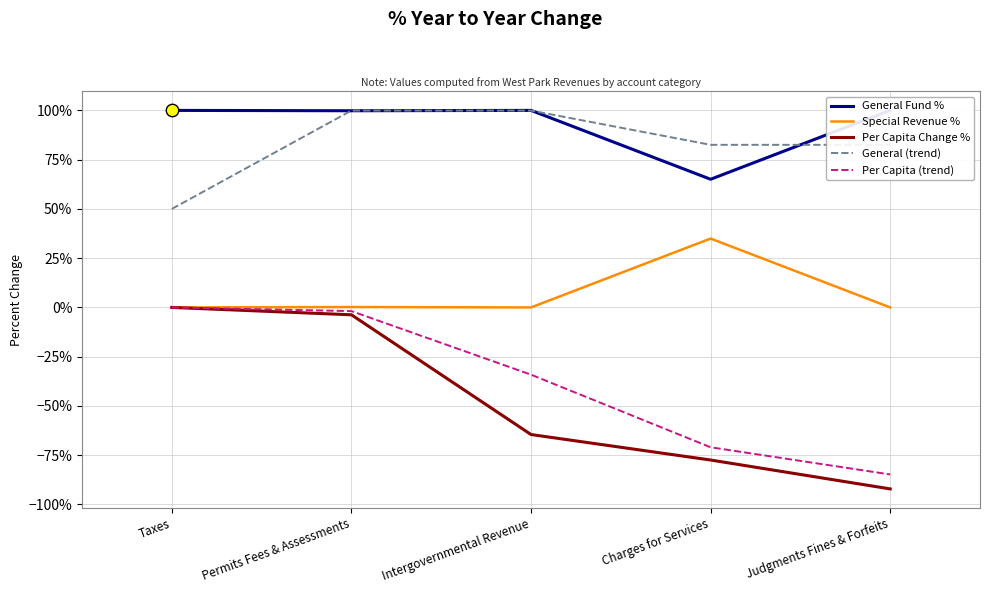

Which series has the largest Y range (max minus min)?

Per Capita Change %